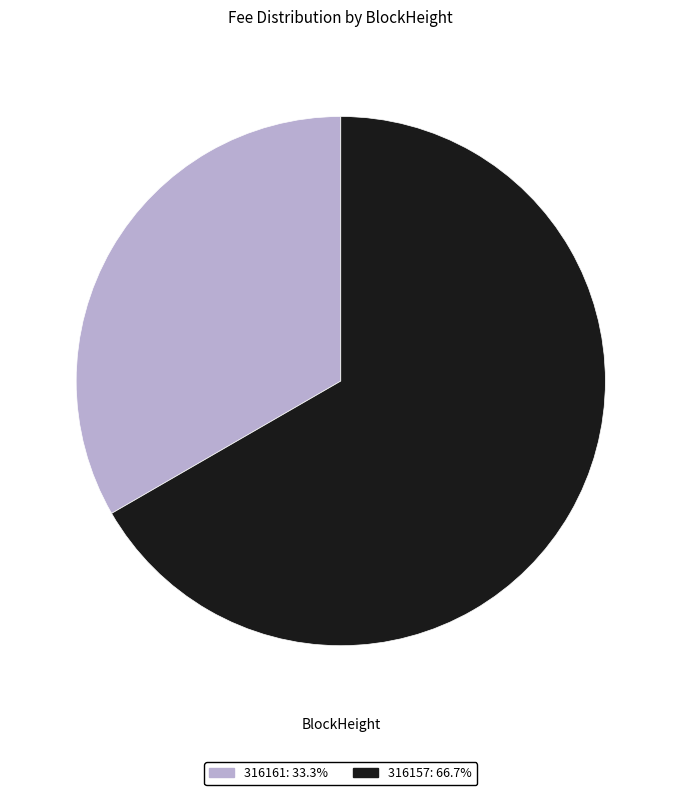

True or false: 316157 accounts for 67% of the total.

True